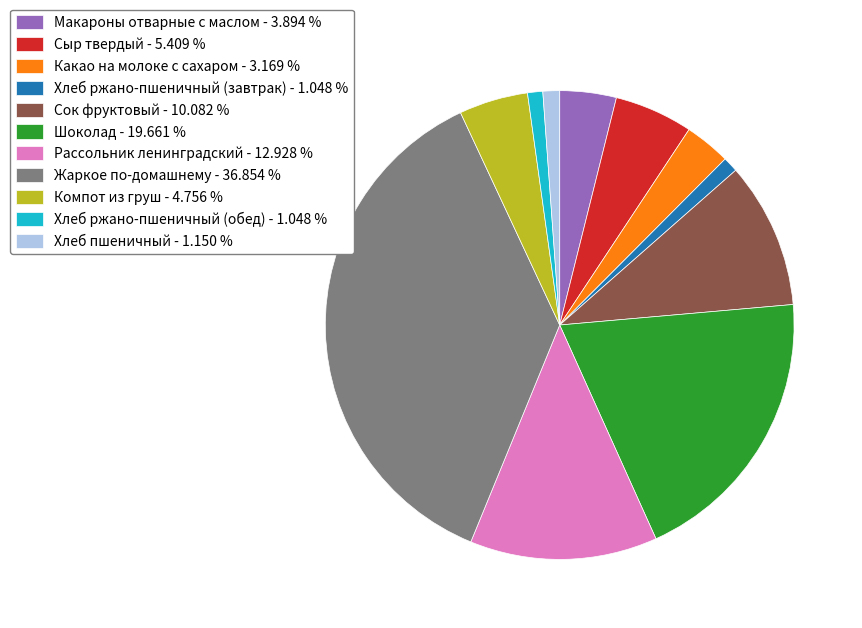

Is there a majority slice in this chart?

No